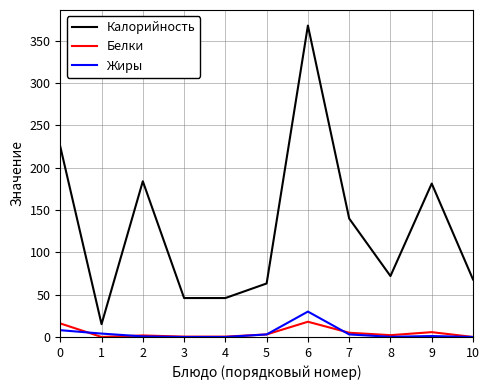

What is the sum of the Жиры values at 5 and 6?

33.0